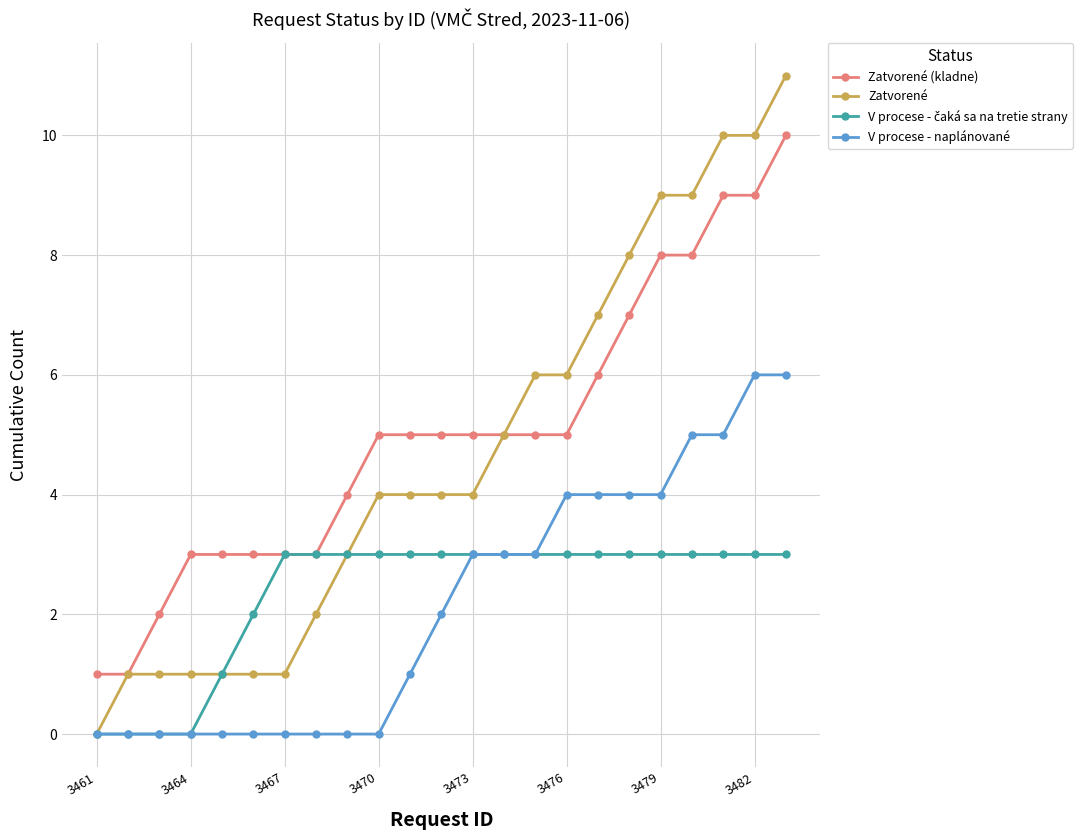

Which series has the widest spread of values?

Zatvorené